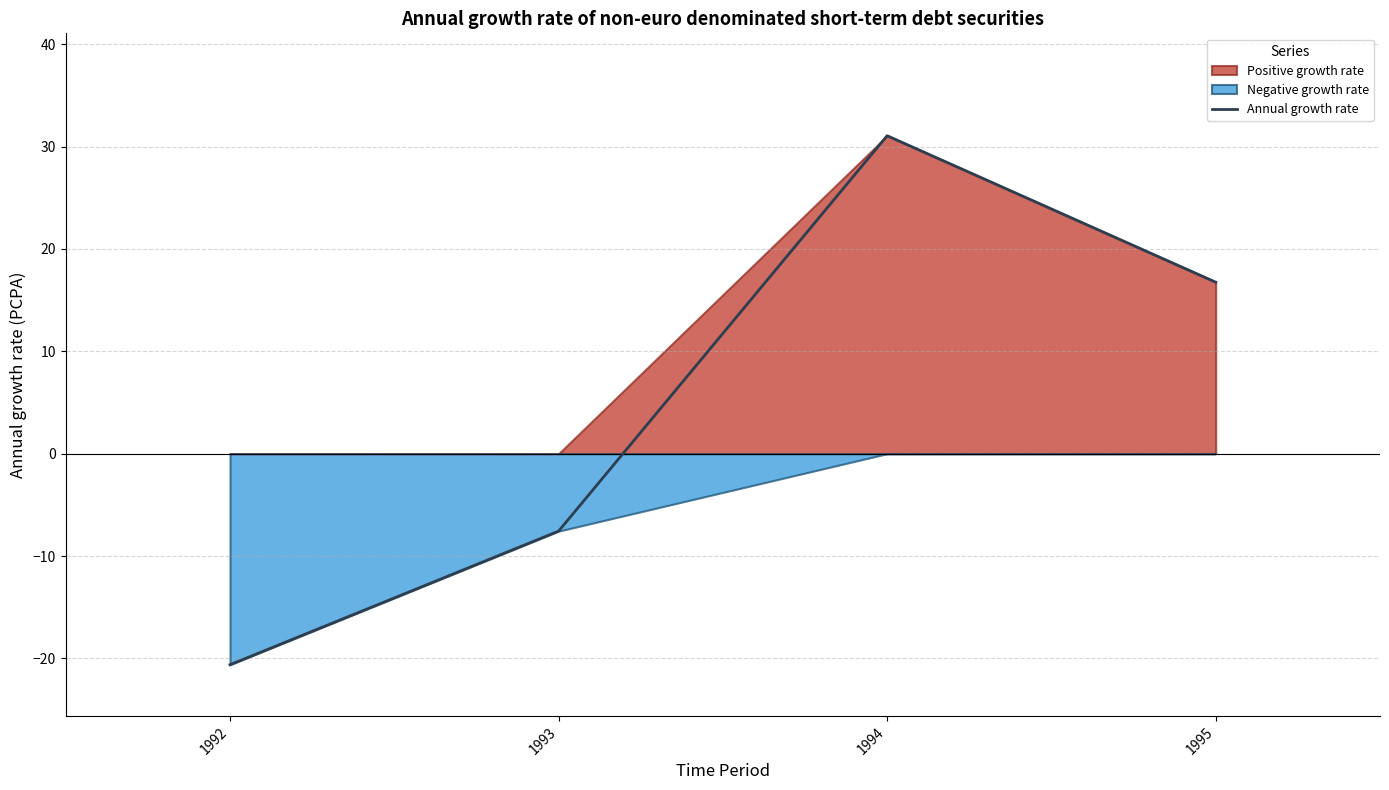

True or false: the data shows 16.8 at 1995.

True